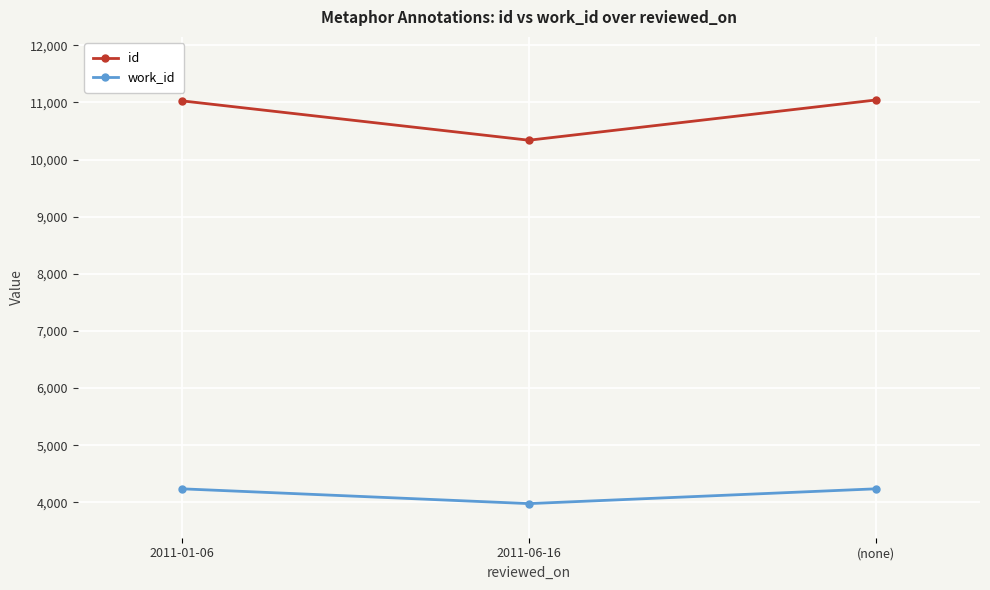

What is the sum of all id values?

32407